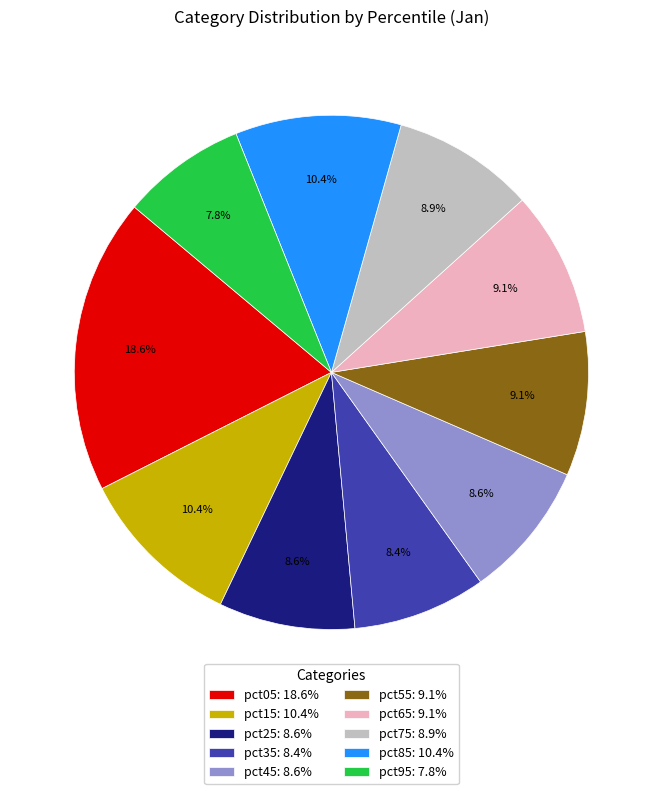

Which category has the smallest portion of the pie?

pct95